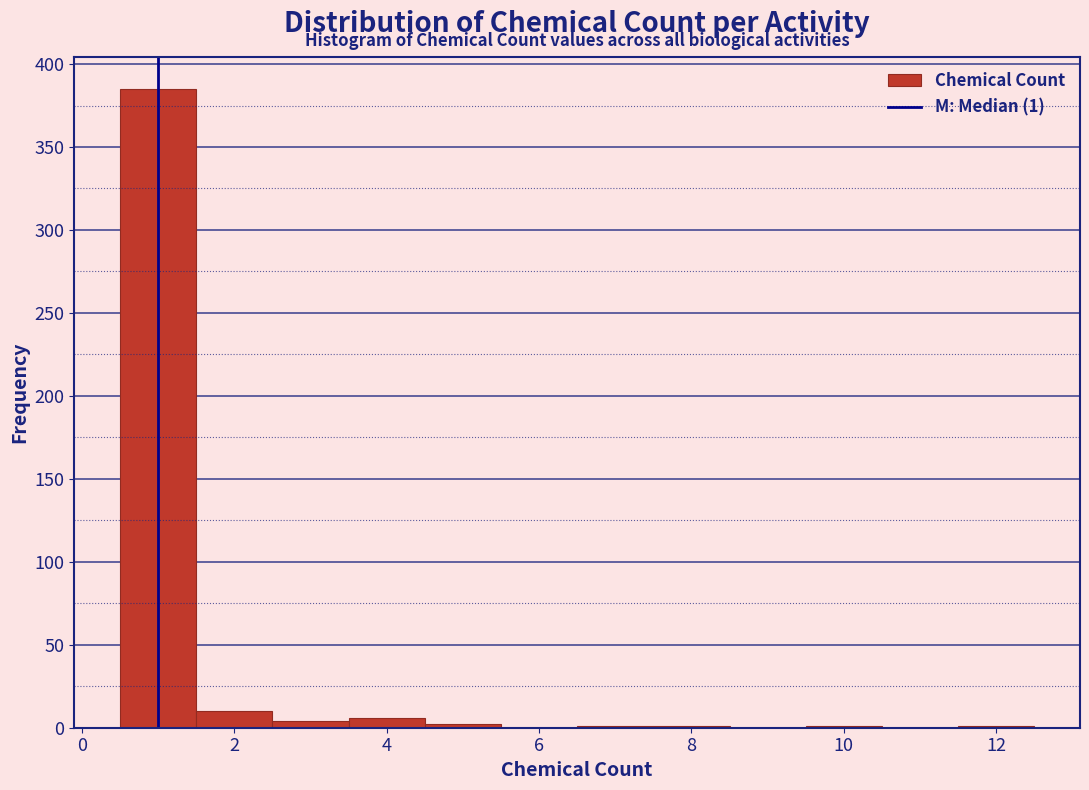

Over which range of the x-axis is the bar tallest?

0.5 to 1.5